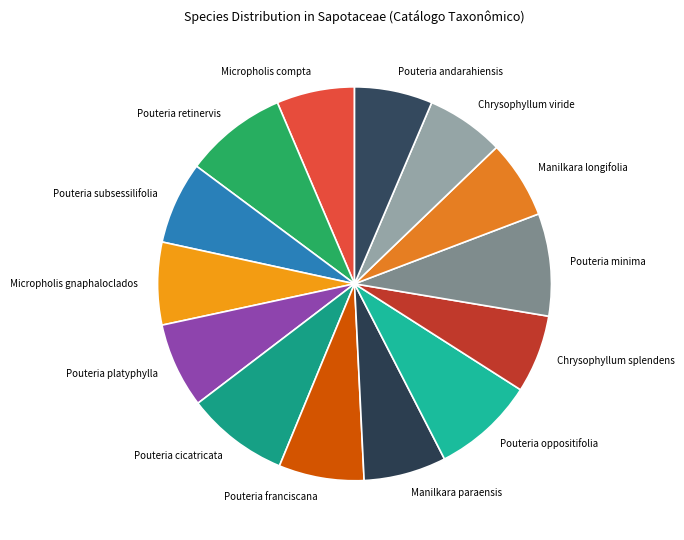

True or false: Pouteria retinervis accounts for 18% of the total.

False